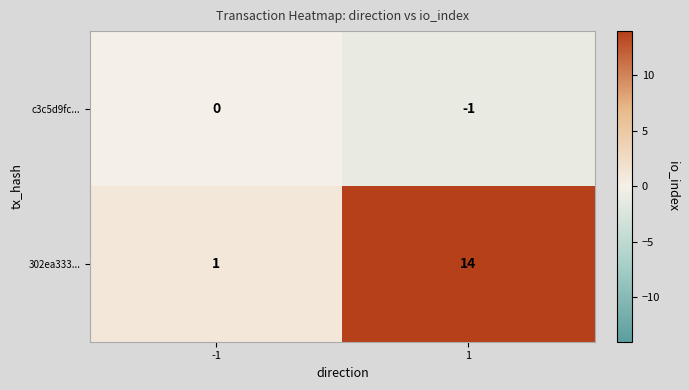

Which series has the largest total across all categories?

302ea333...